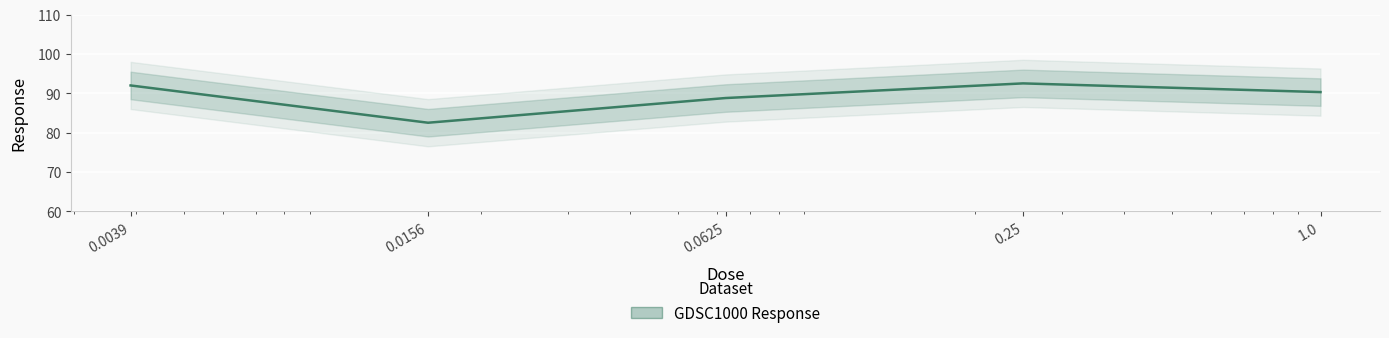

Which category has the lowest value across all series?

0.0156